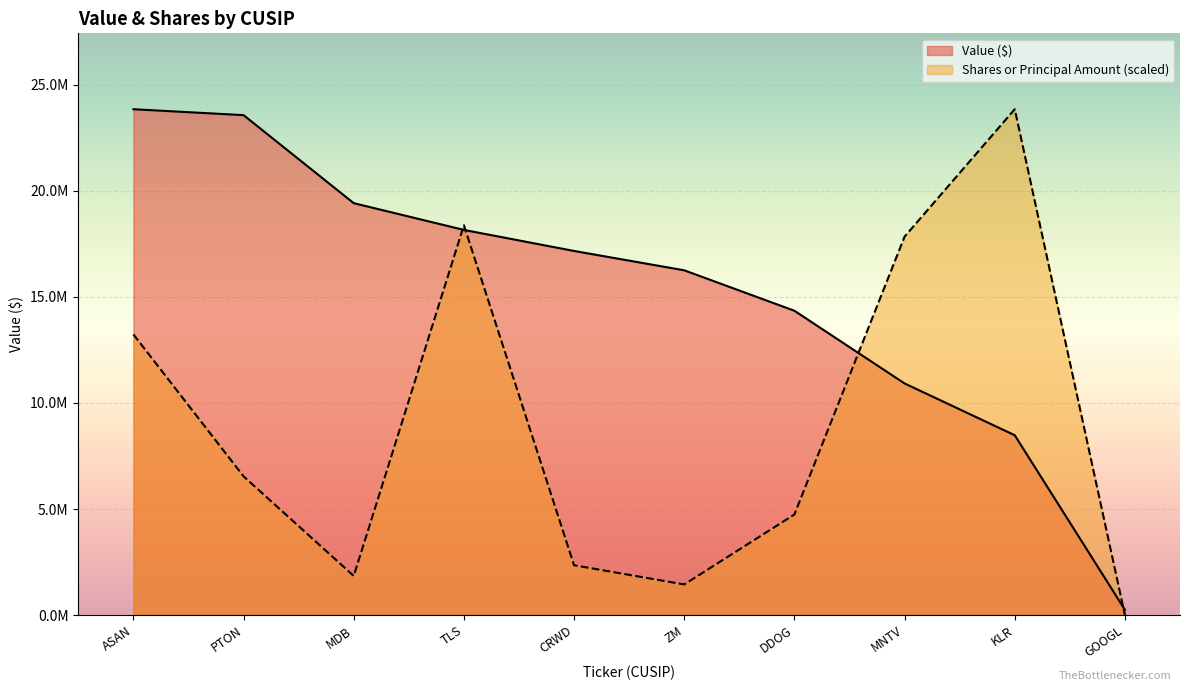

What are all the series names shown in the legend?

Value ($), Shares or Principal Amount (scaled)